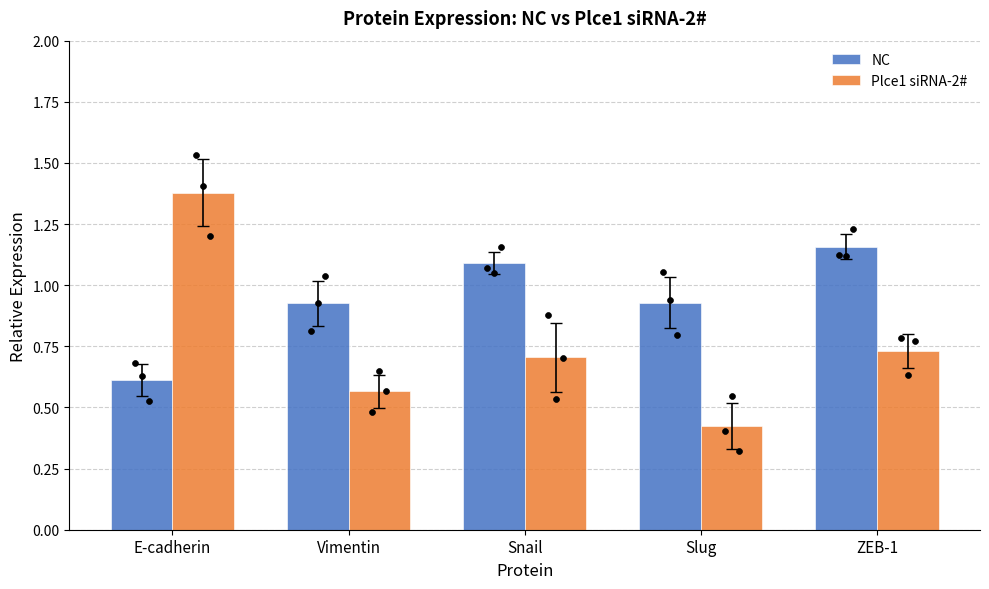

Which series contains the highest Y value?

Plce1 siRNA-2#